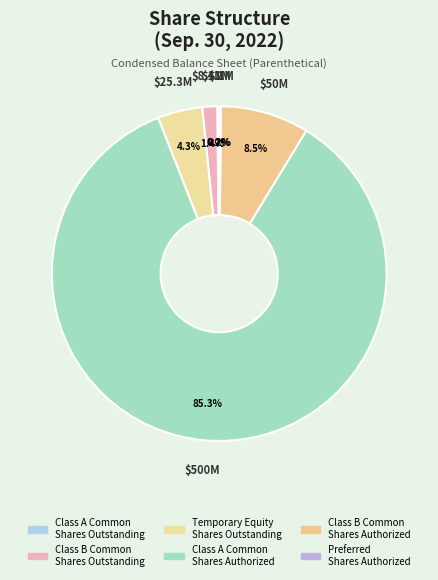

Rank the categories by value from lowest to highest.

Preferred
Shares Authorized, Class A Common
Shares Outstanding, Class B Common
Shares Outstanding, Temporary Equity
Shares Outstanding, Class B Common
Shares Authorized, Class A Common
Shares Authorized